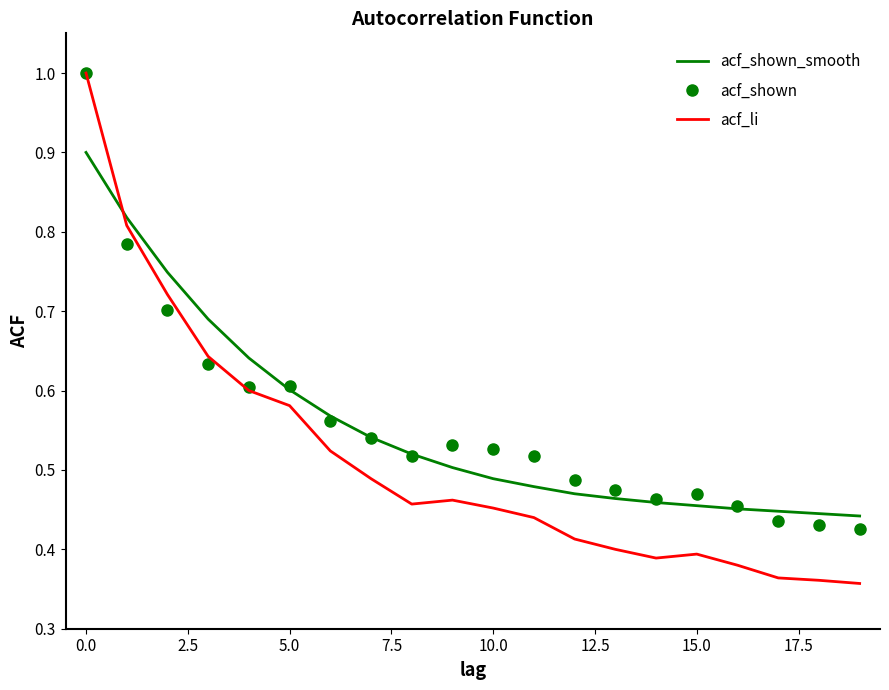

What is the maximum value shown in the chart?

1.0